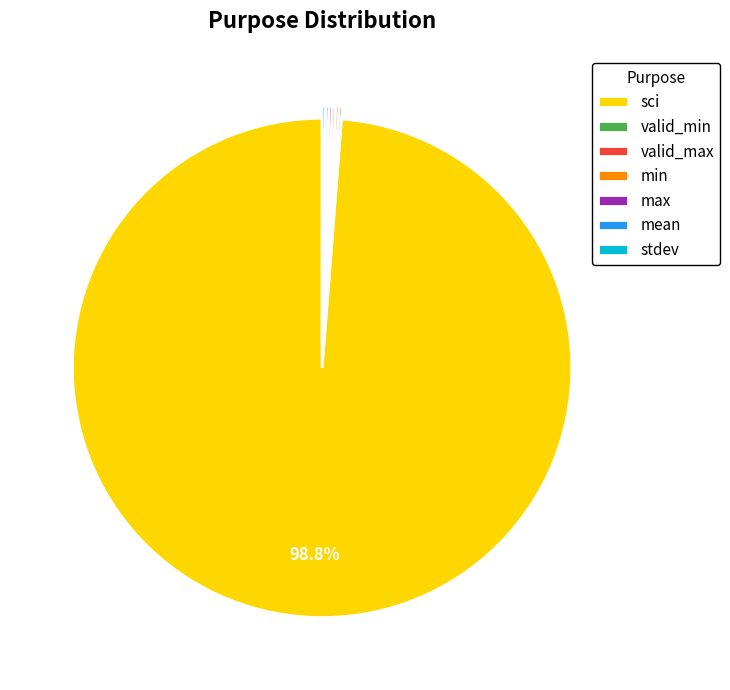

Is there a majority slice in this chart?

Yes